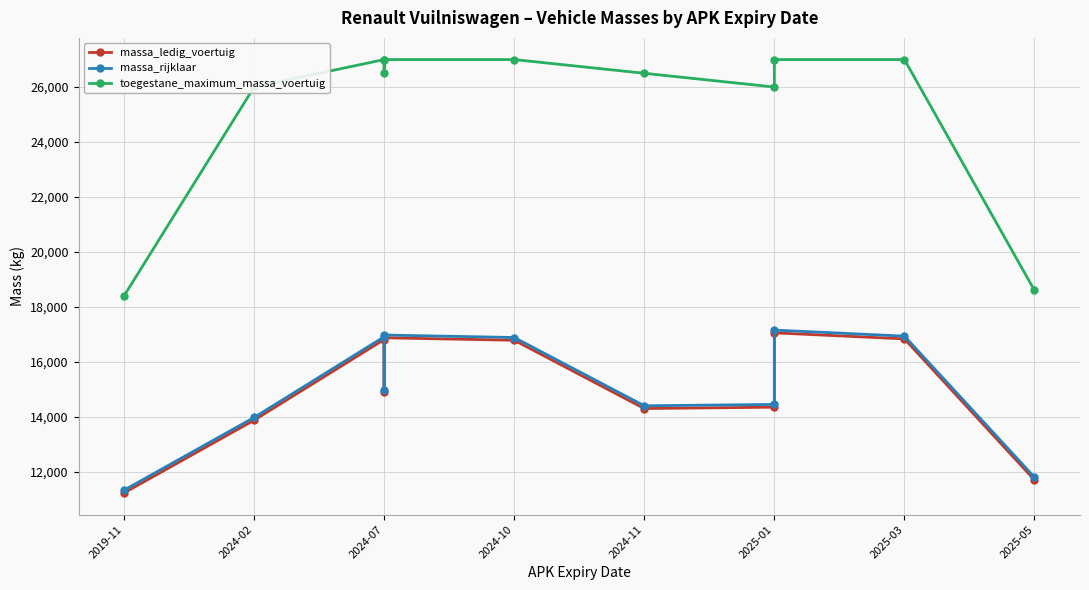

True or false: toegestane_maximum_massa_voertuig and massa_rijklaar cross at least once.

False